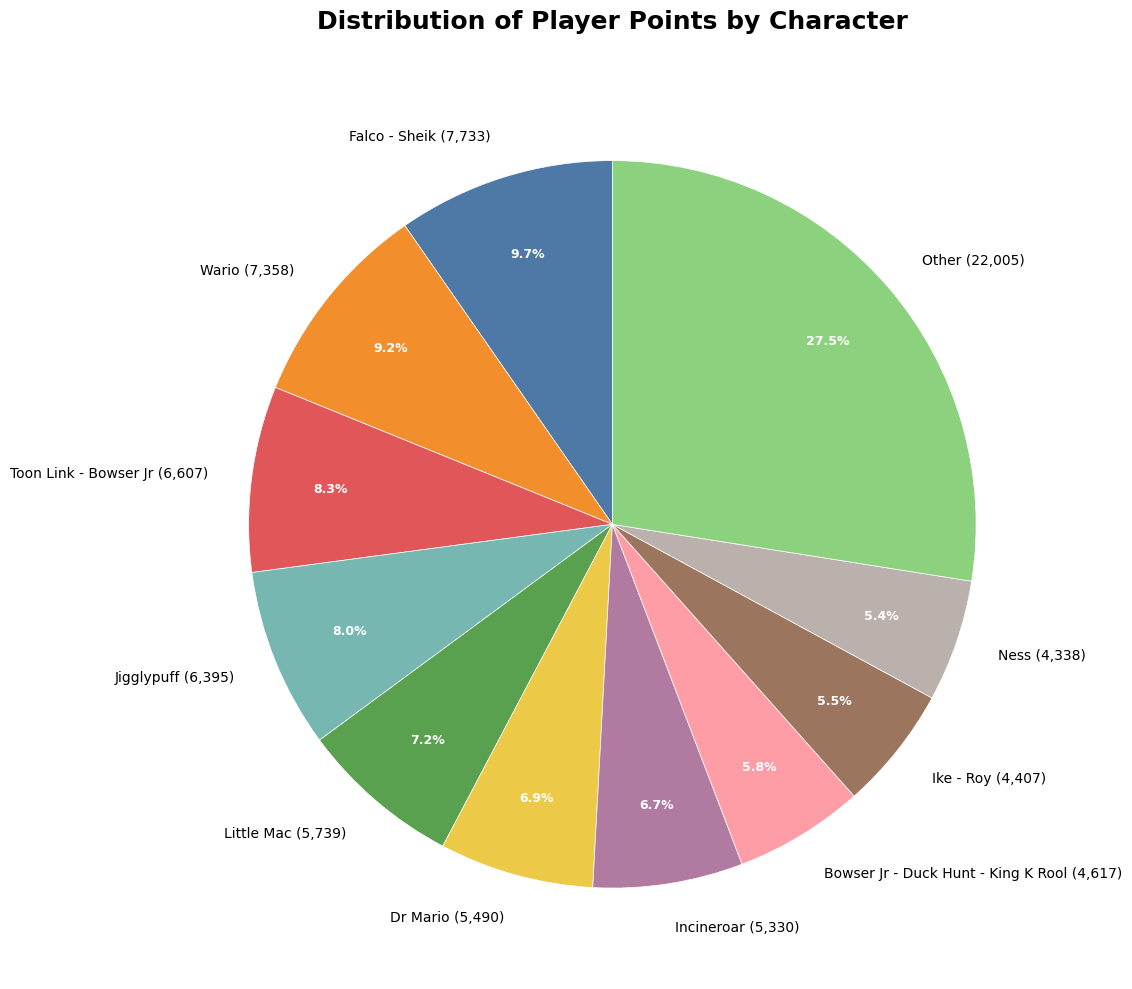

How much of the chart is everything except Little Mac?

92.8%